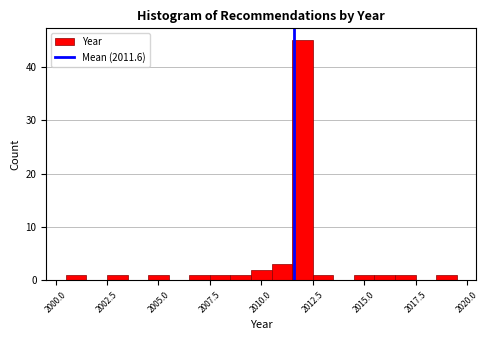

Around what value on the x-axis is the tallest bar? Give the approximate position of its centre, as read against the axis.

2012.0